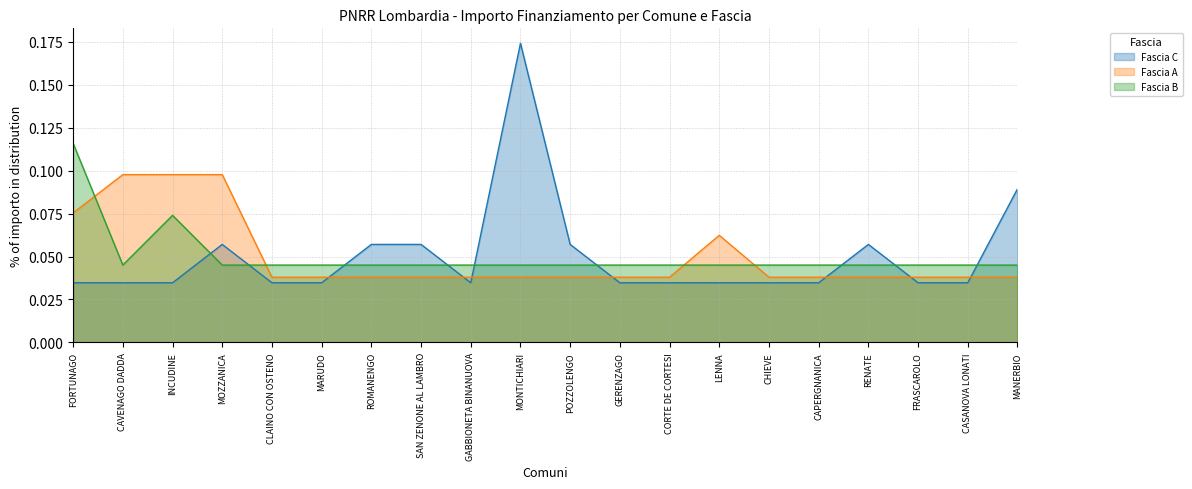

In Fascia B, how many points are higher than both neighbors (excluding endpoints)?

1